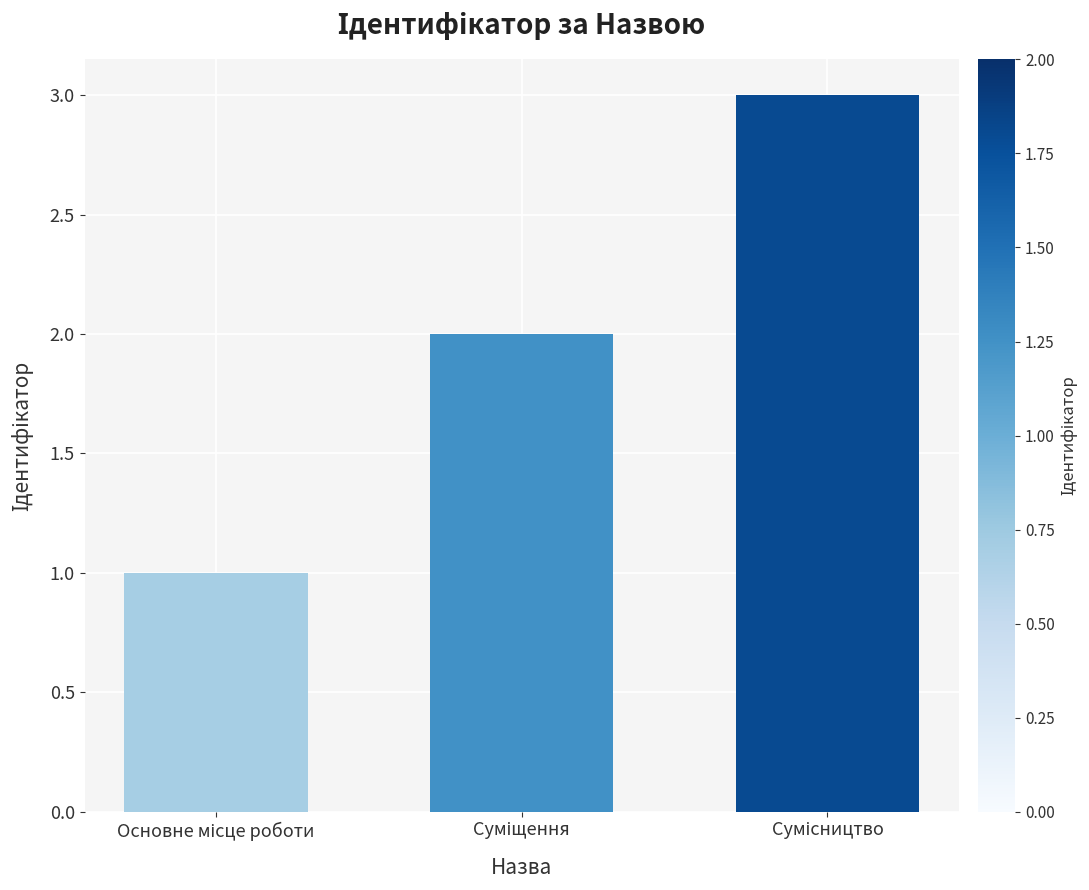

What is the greatest value displayed?

3